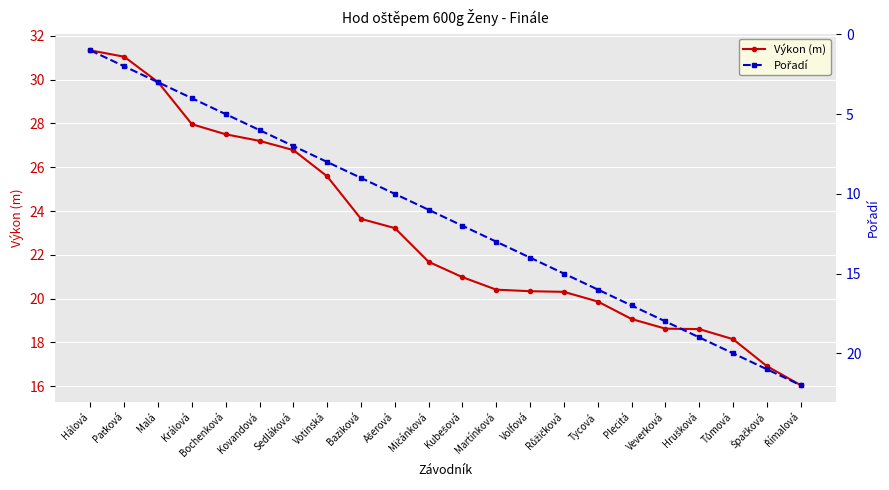

Rank the categories by Pořadí value from lowest to highest.

Hálová, Paťková, Malá, Králová, Bochenková, Kovandová, Sedláková, Votinská, Baziková, Ašerová, Mičánková, Kubešová, Martínková, Volfová, Růžičková, Tycová, Plecitá, Veverková, Hrušková, Tůmová, Špačková, Římalová